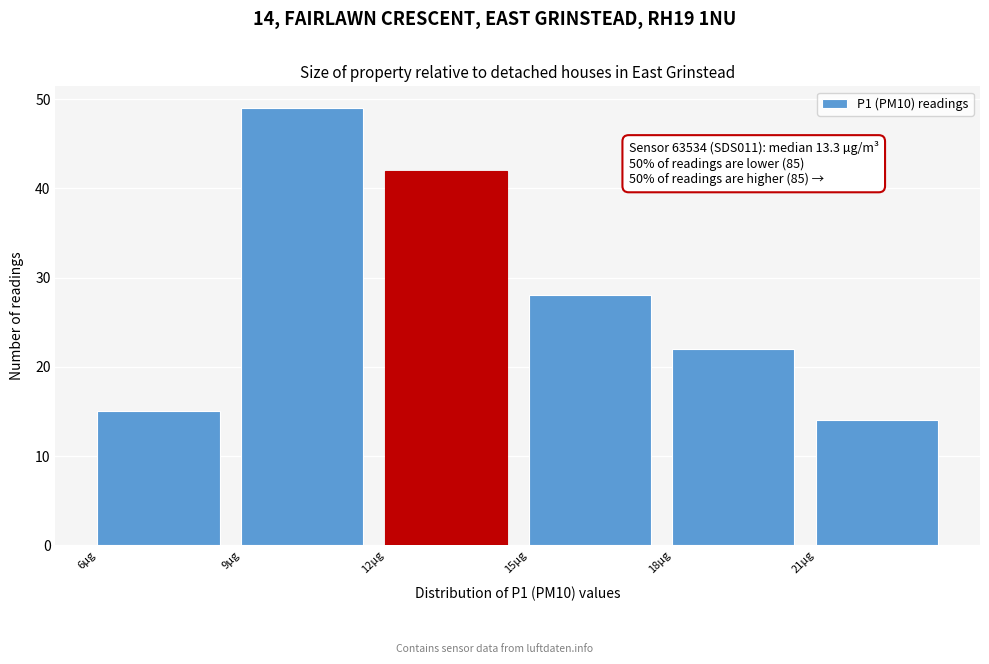

Over which range of the x-axis is the bar tallest?

9 to 12